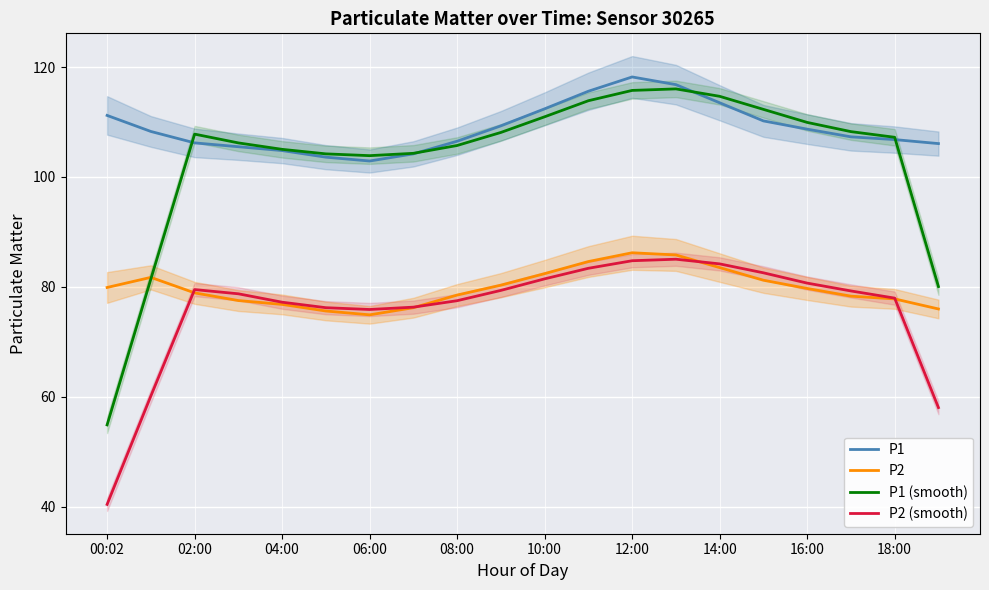

True or false: P2 and P1 intersect in this chart.

False